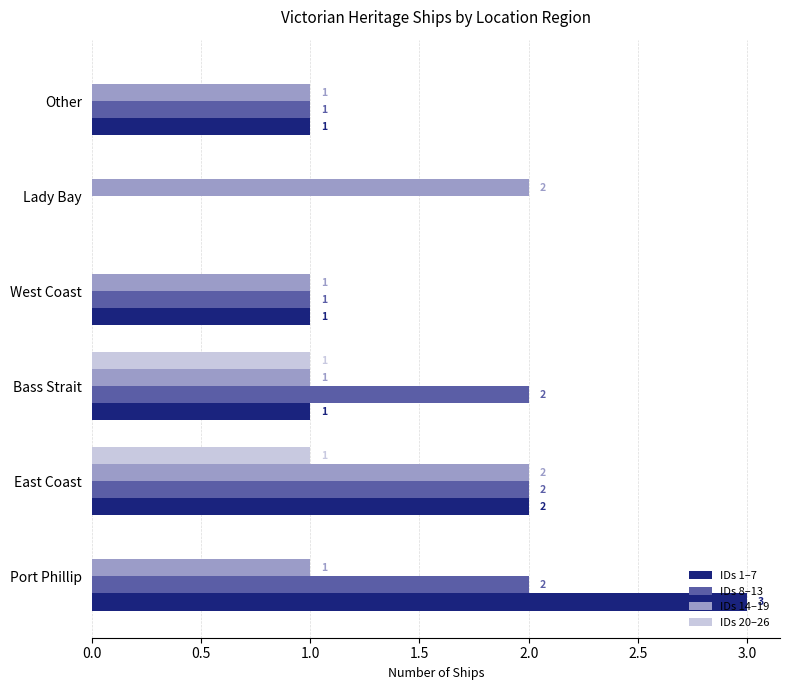

The IDs 8–13 series shows 2 at Bass Strait. True or false?

True